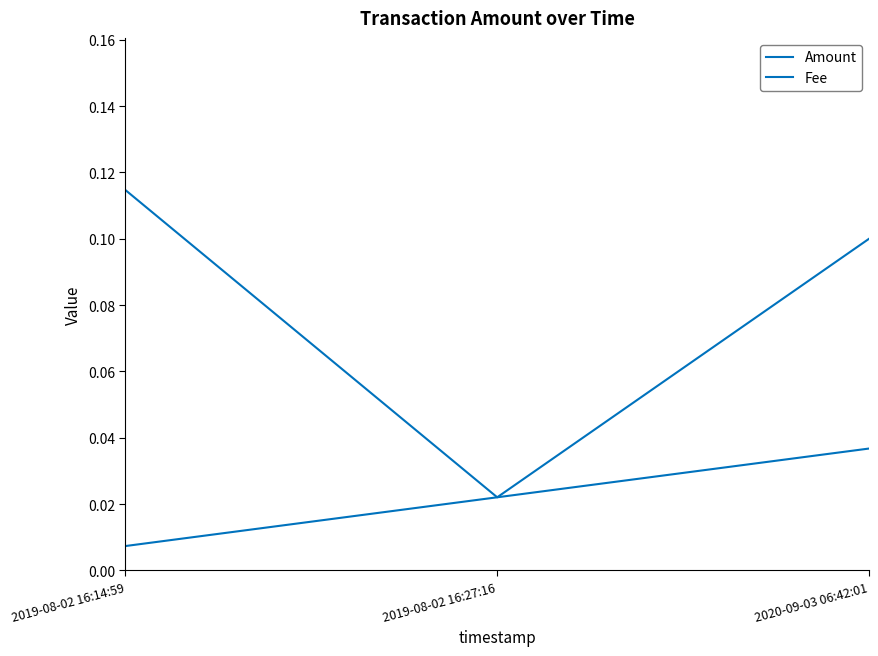

The Amount series shows 0.0 at 2019-08-02 16:27:16. True or false?

True